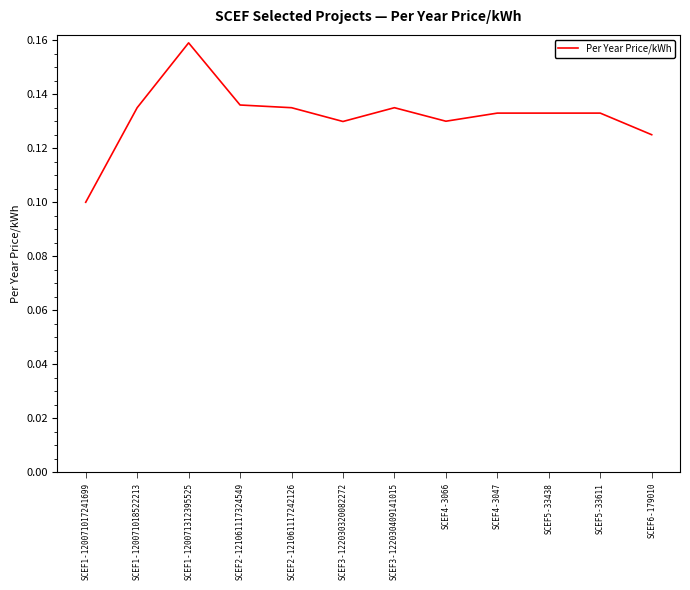

Which has a higher value, SCEF1-120071312395525 or SCEF3-122030409141015?

SCEF1-120071312395525